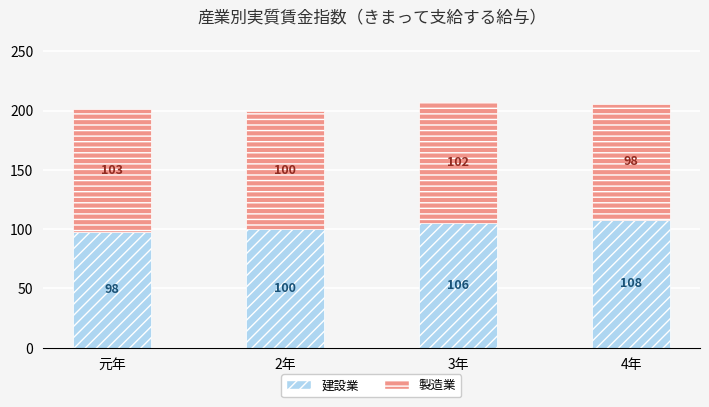

The 建設業 series shows 105.5 at 3年. True or false?

True